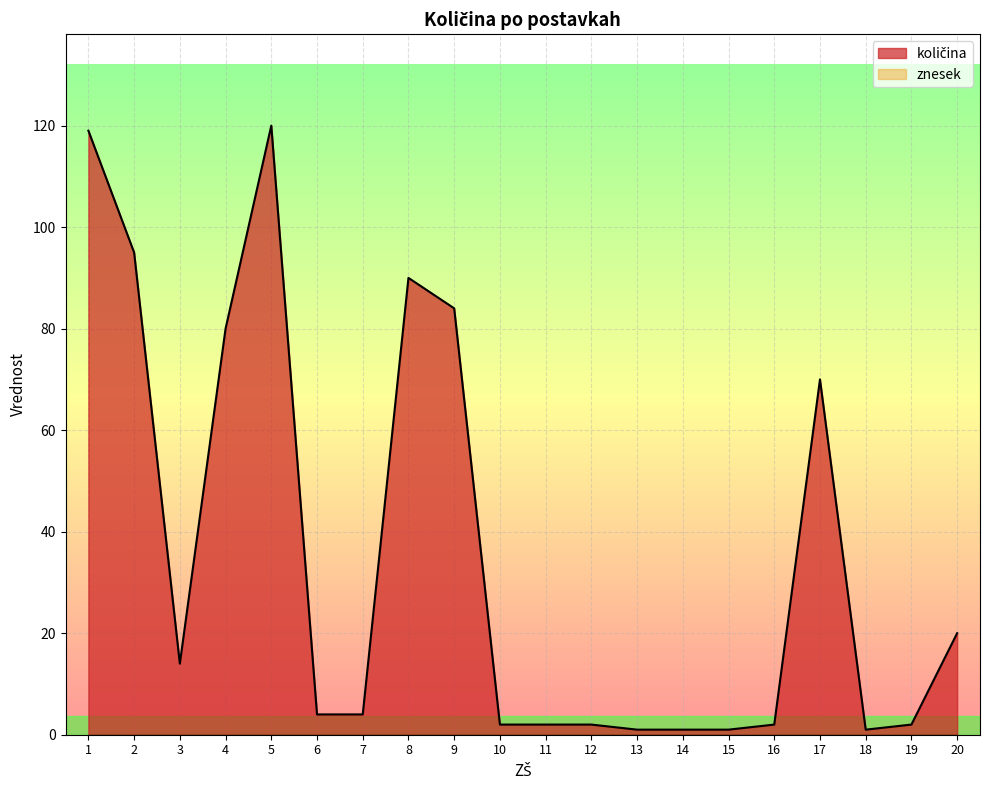

Rank the categories by value from lowest to highest.

13, 14, 15, 18, 10, 11, 12, 16, 19, 6, 7, 3, 20, 17, 4, 9, 8, 2, 1, 5